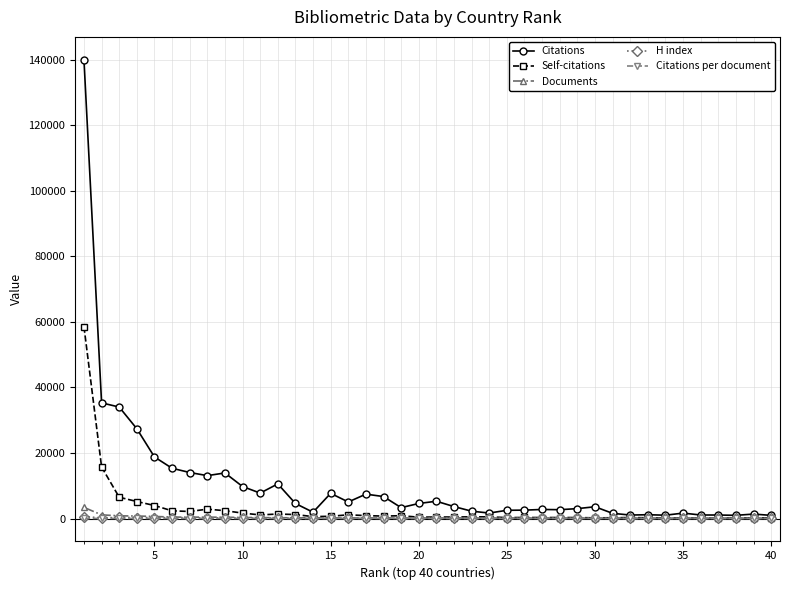

Which series has the largest total across all categories?

Citations